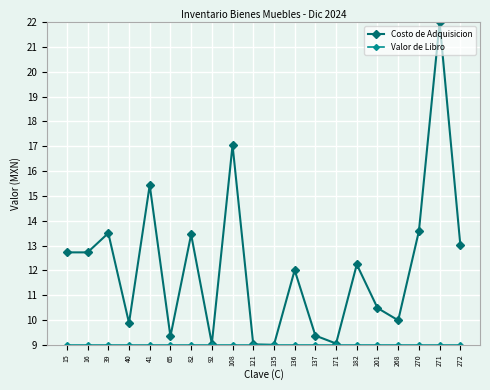

What is the value of the Costo de Adquisicion point at the 4th from the left?

9.9